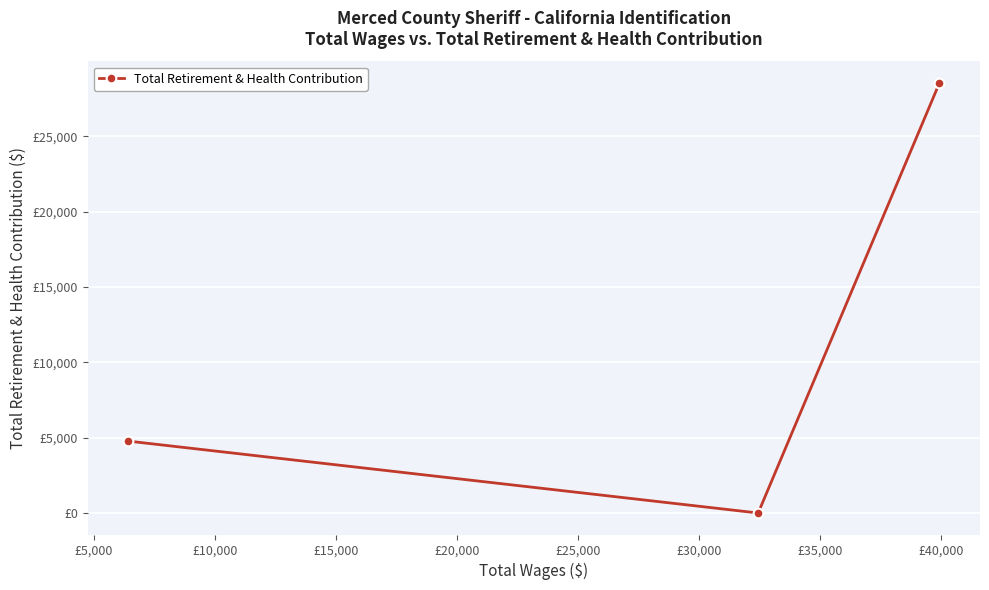

Does the chart have visible grid lines?

Yes